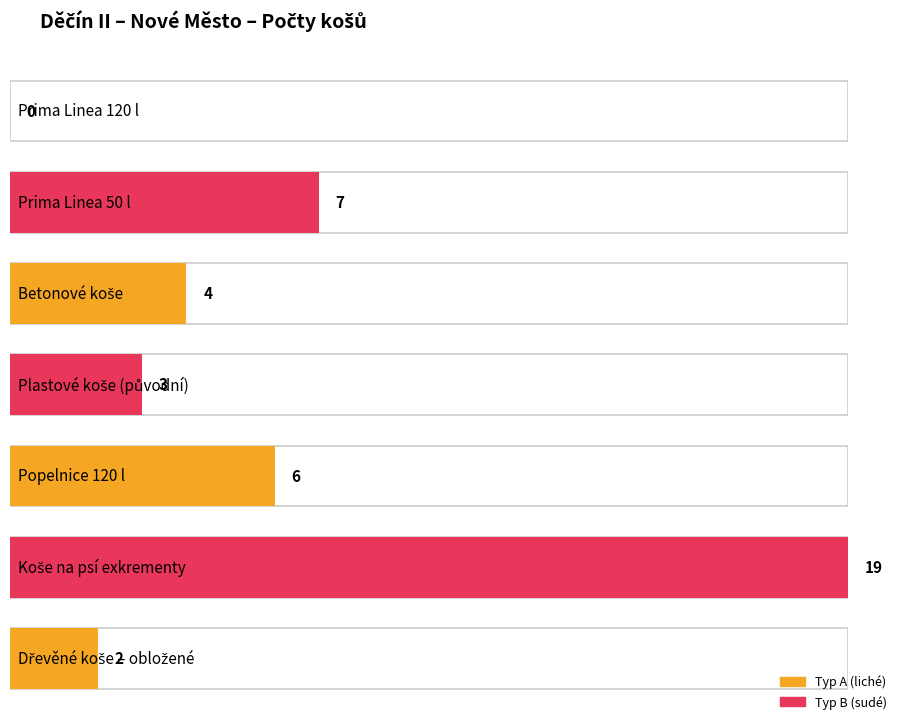

How many data points are less than 4?

3